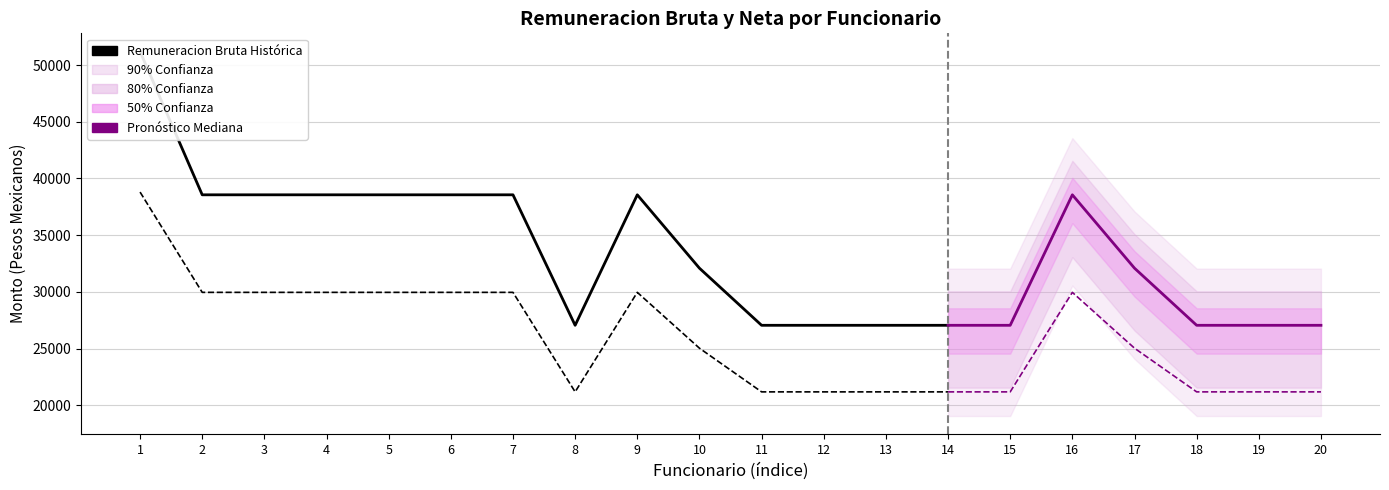

Between 19 and 6, which is larger?

6